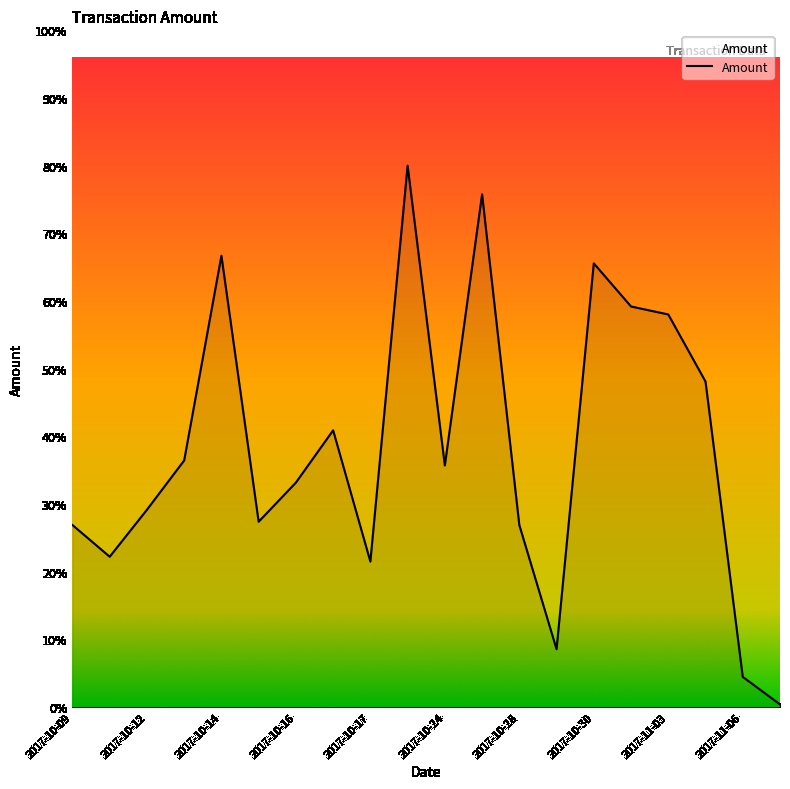

Does the chart have visible grid lines?

No